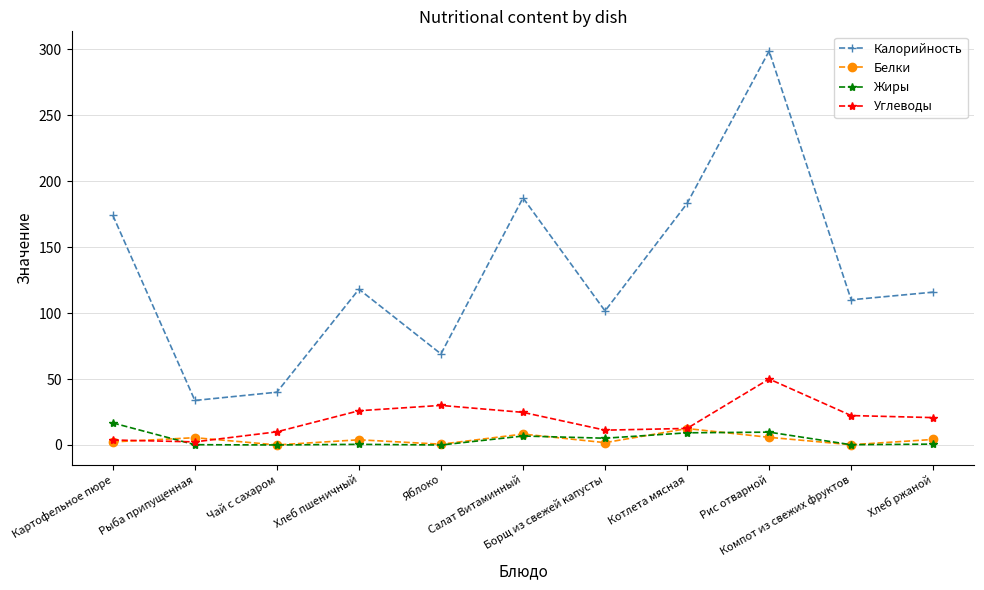

Which series has the largest range (max minus min)?

Калорийность